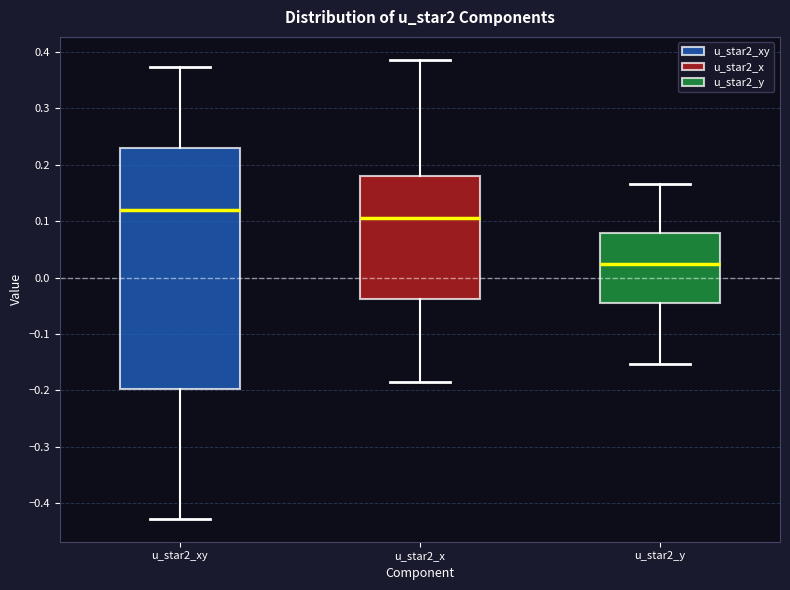

Where does the lower whisker of the box for u_star2_x end on the y-axis? The values are not printed on the chart, so give them approximately, as read against the axis.

-0.19